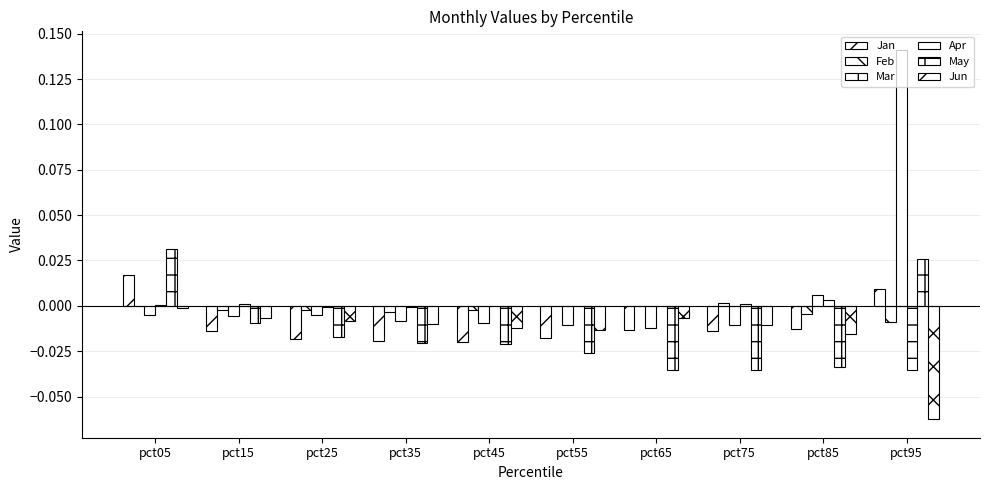

At pct25, list the series in order from smallest to largest.

Jan, May, Jun, Mar, Feb, Apr